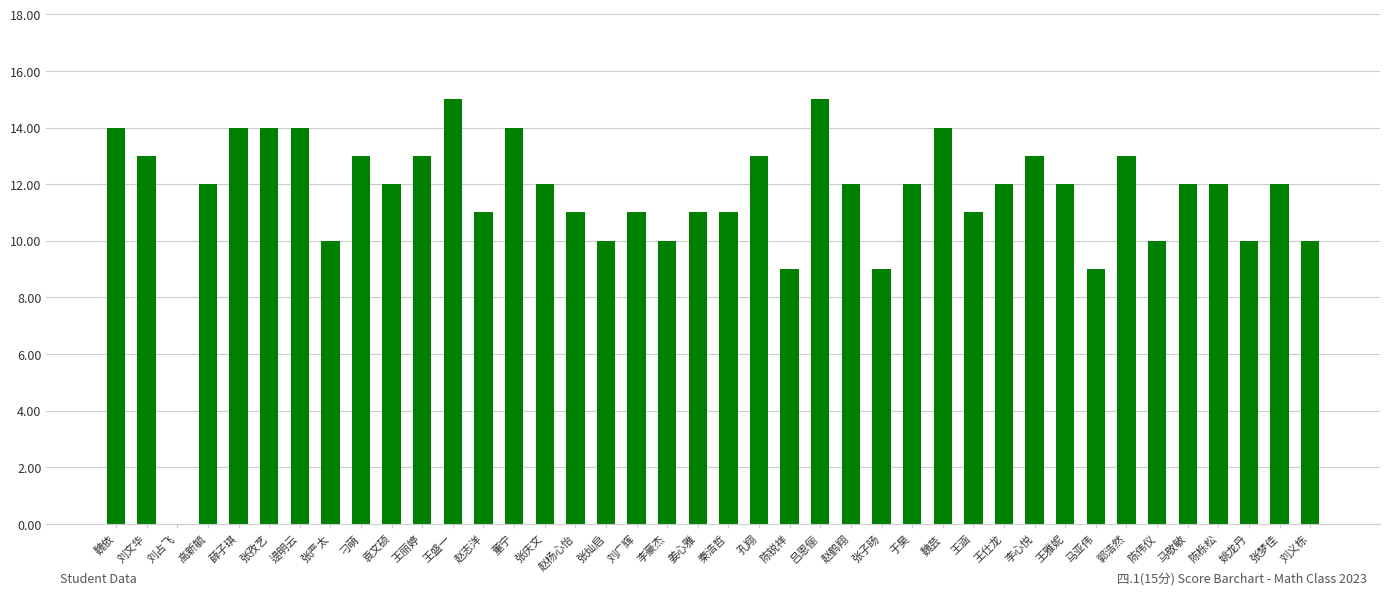

What is the sum of the values at 王涵 and 刘义栋?

21